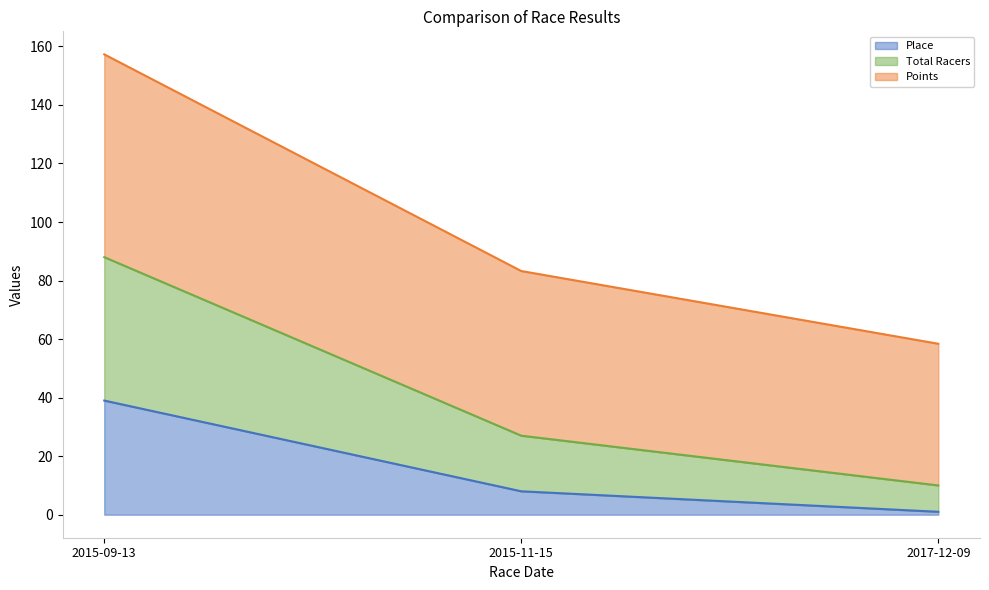

How many series are shown in this chart?

3